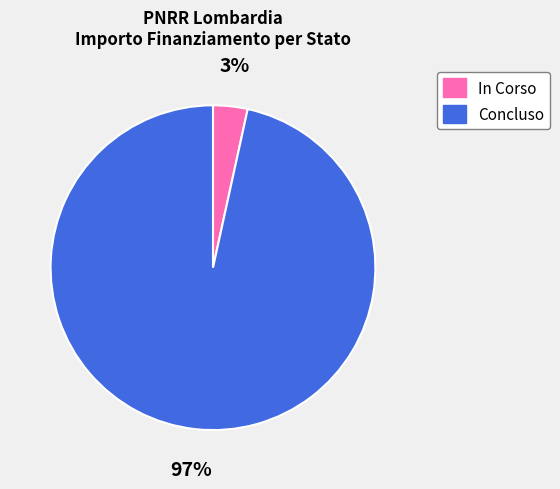

To the nearest percent, what portion does In Corso represent?

3%